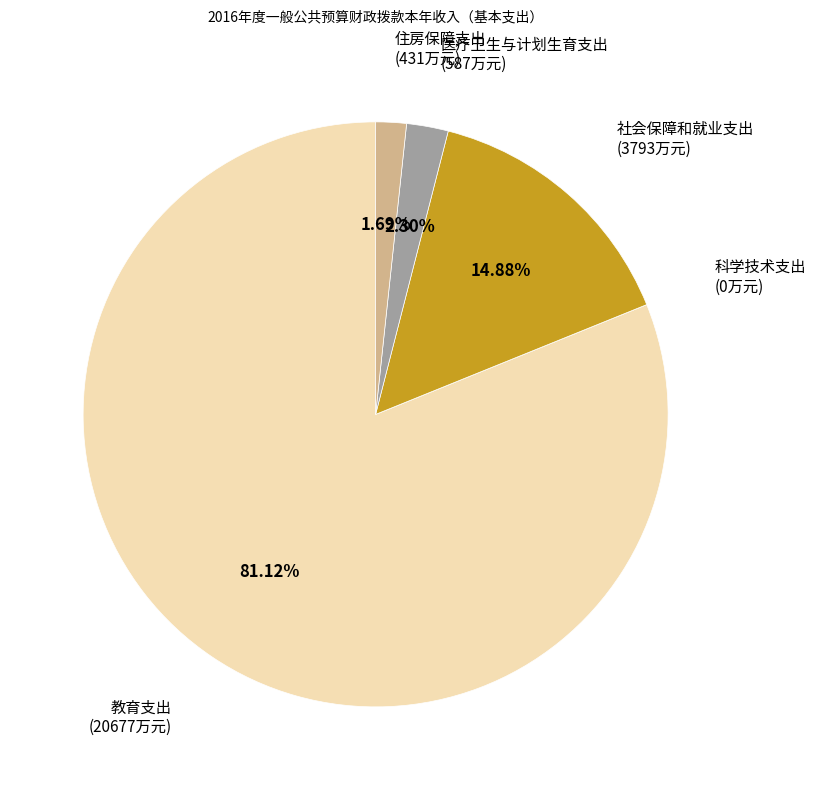

Is there any slice that represents more than half of the pie?

Yes